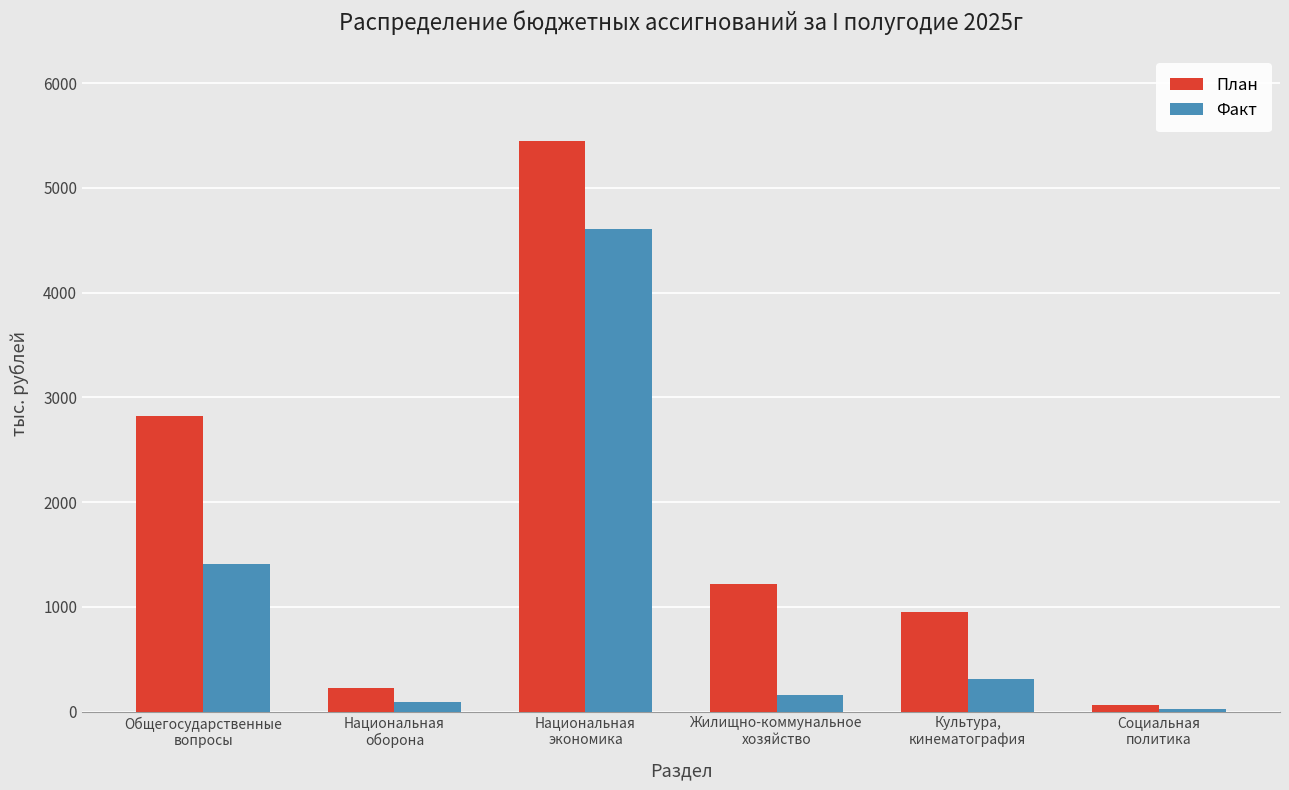

What is the difference between the highest and lowest values at Социальная
политика?

31.3